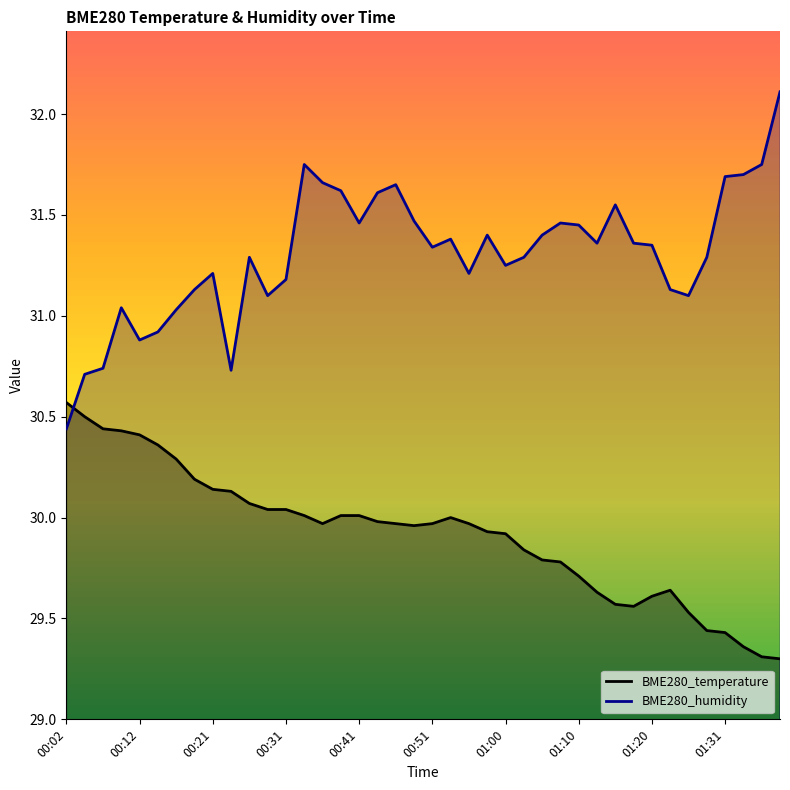

Which series has the largest range (max minus min)?

BME280_humidity